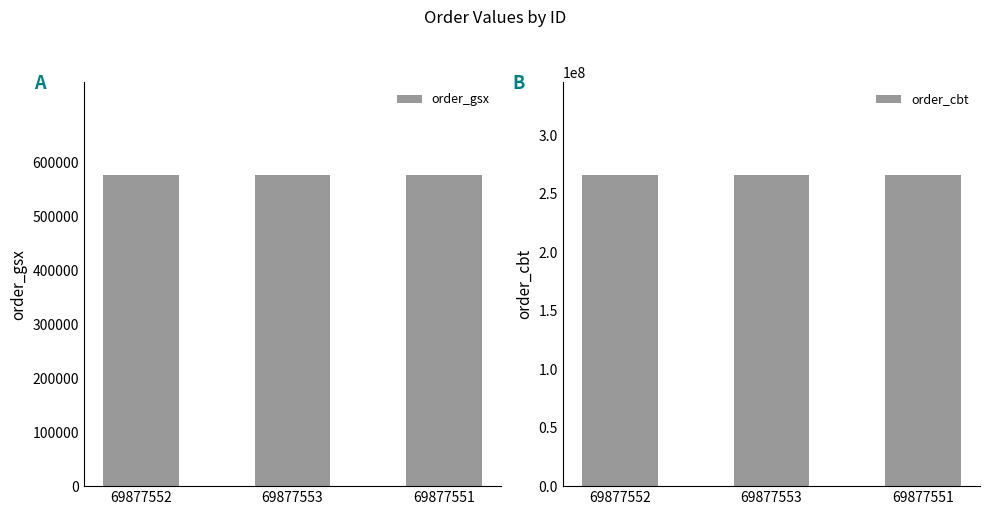

What is the value of the order_cbt bar at the 2nd from the left?

265826632